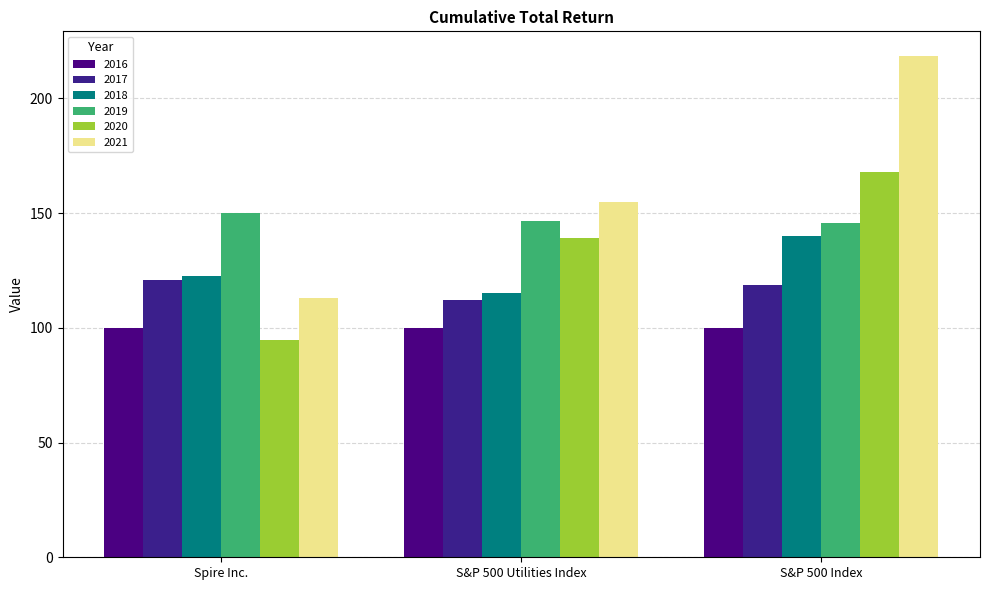

What is the label of the 2nd bar from the left?

S&P 500 Utilities Index